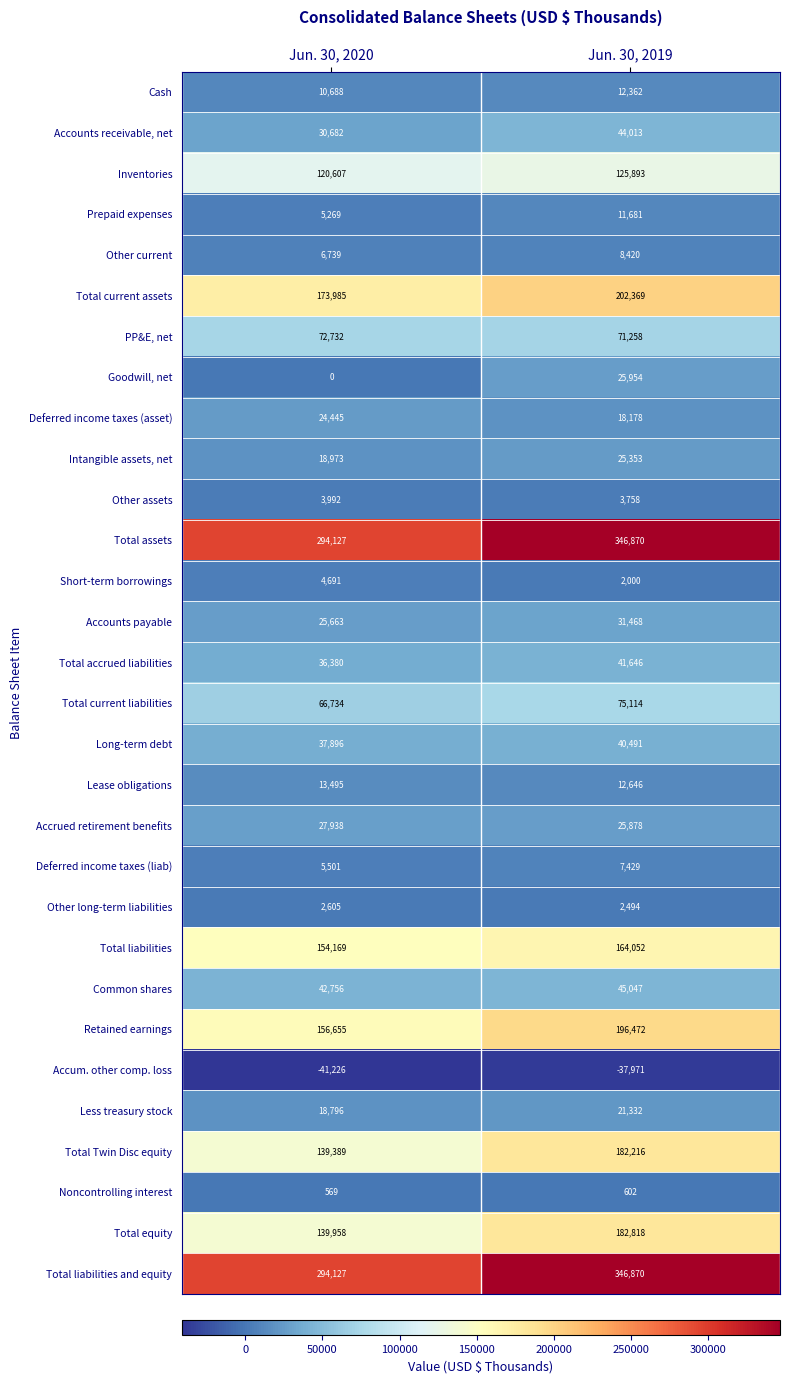

At which category does the chart reach its peak across all series?

Jun. 30, 2019